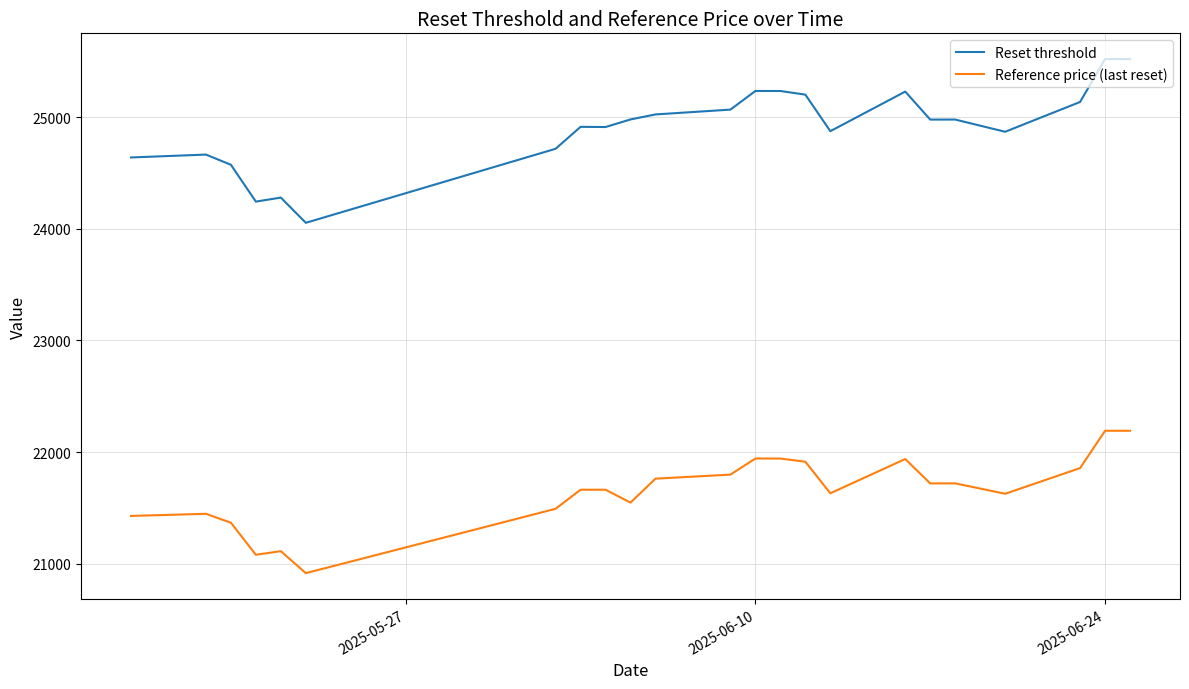

Does the chart display data point markers on the line(s)?

No